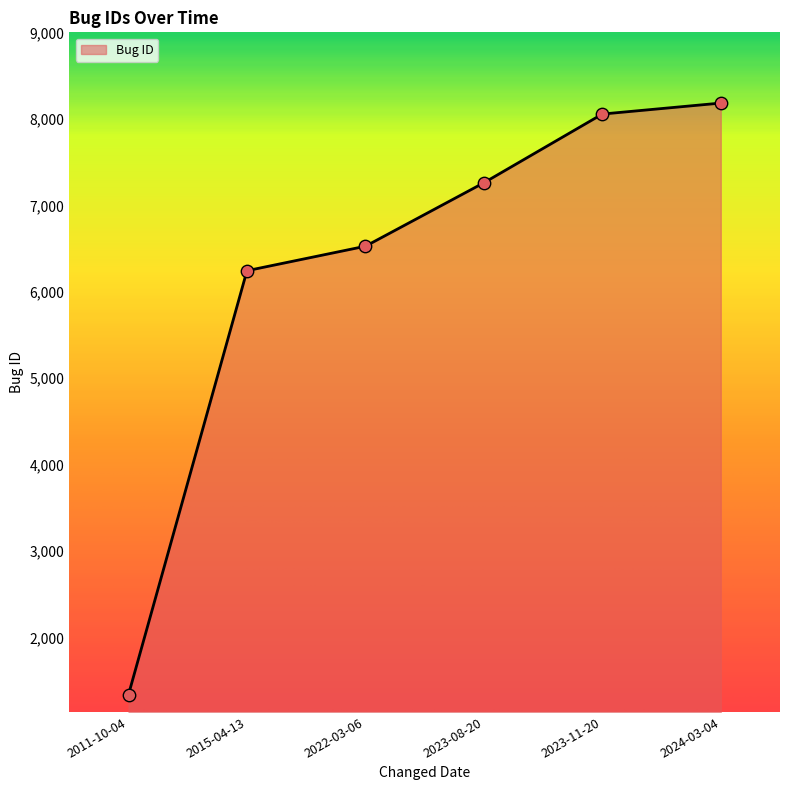

Which has a higher value, 2022-03-06 or 2024-03-04?

2024-03-04